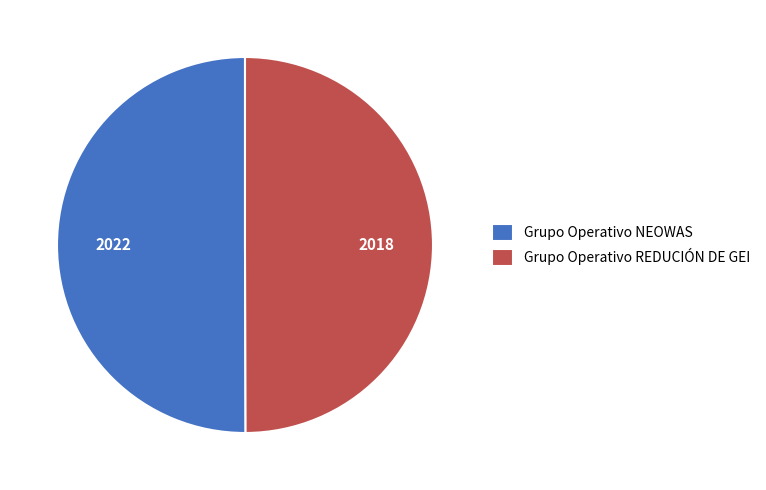

True or false: Grupo Operativo REDUCIÓN DE GEI accounts for 50% of the total.

True